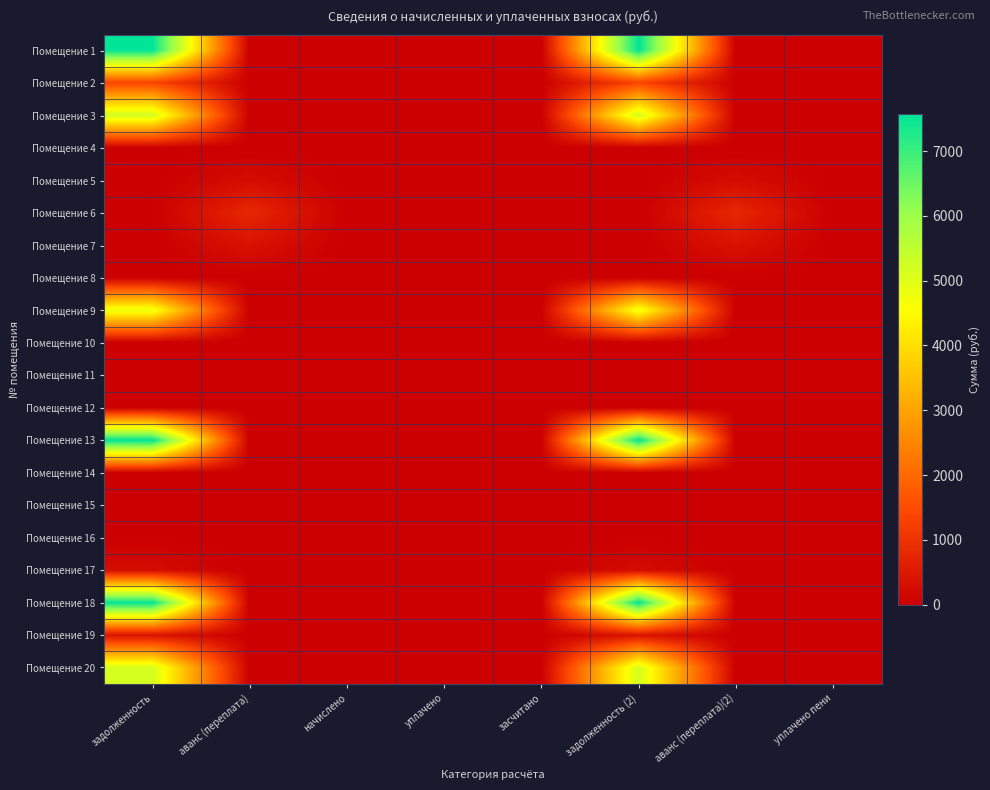

Which category has the lowest value across all series?

аванс (переплата)